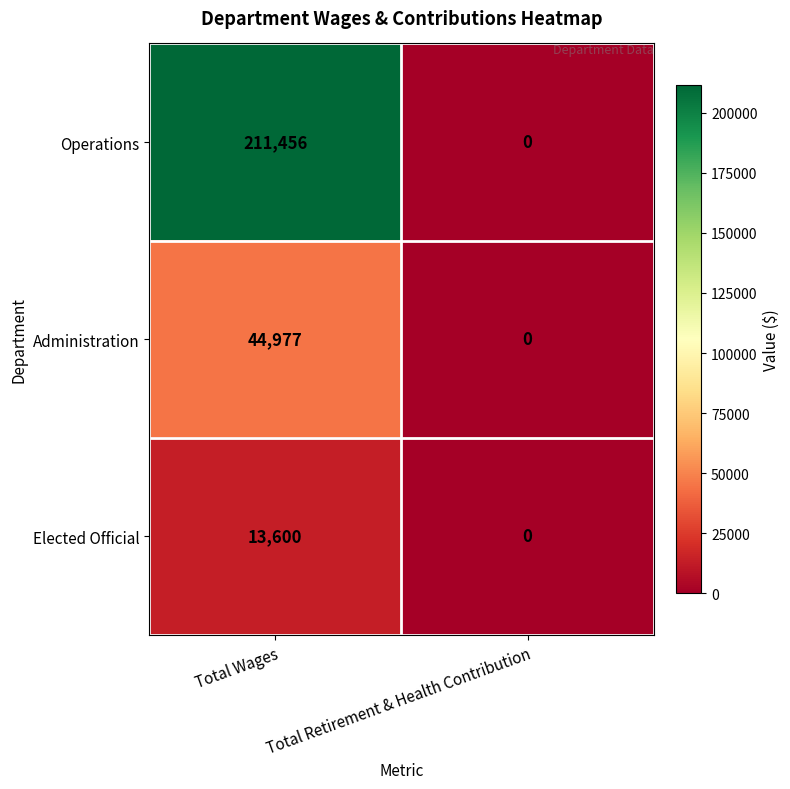

Which series has the largest total across all categories?

Operations